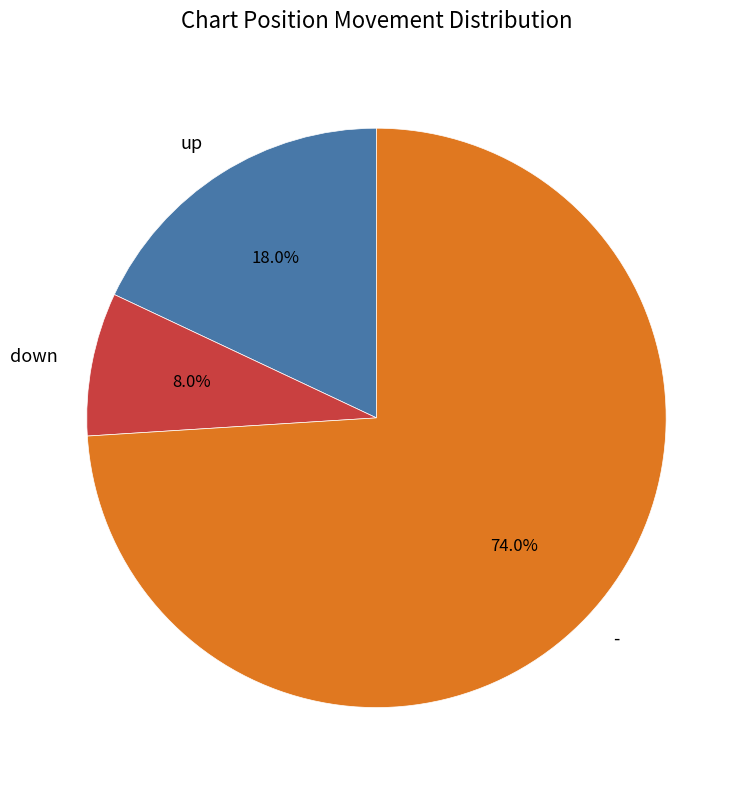

Which has a higher value, - or down?

-